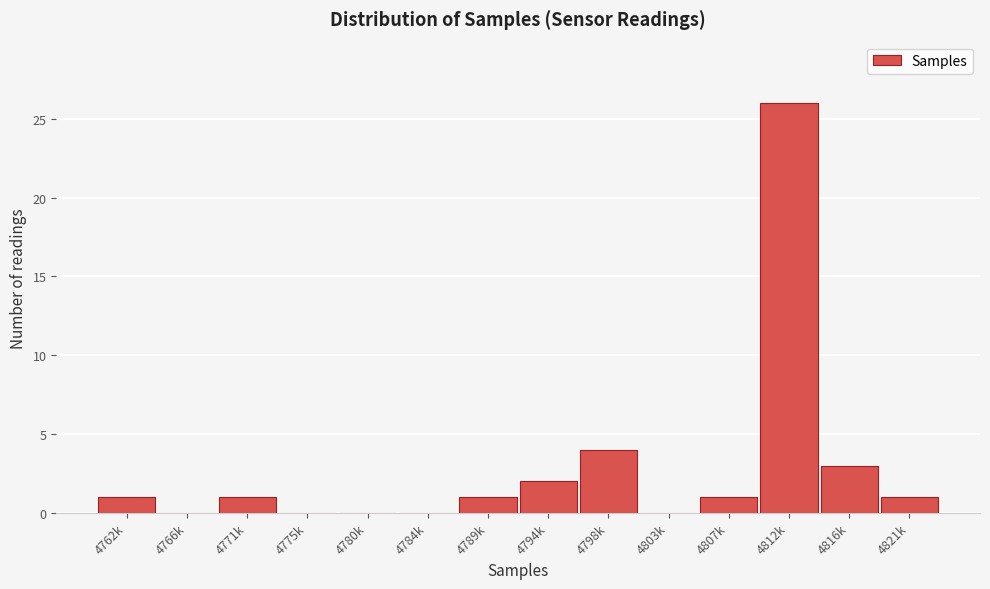

Reading right to left, what are all the values shown in this chart?

4821k=1	4816k=3	4812k=26	4807k=1	4803k=0	4798k=4	4794k=2	4789k=1	4784k=0	4780k=0	4775k=0	4771k=1	4766k=0	4762k=1